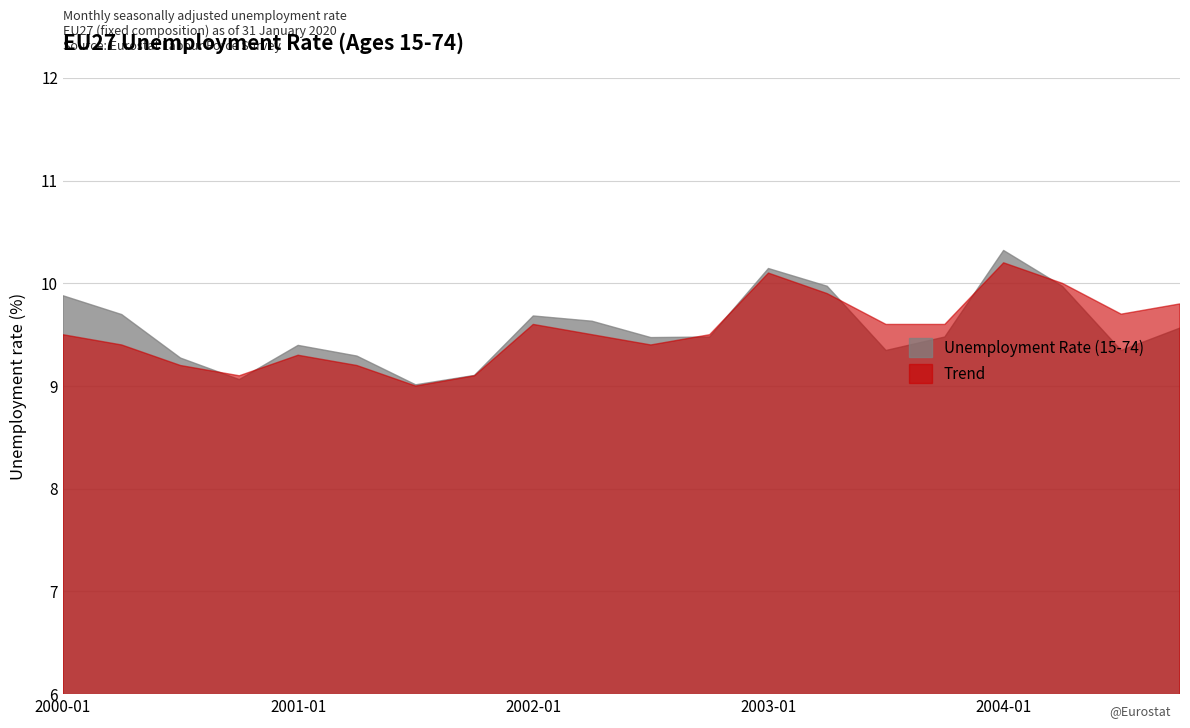

Rank the series by their average value, from lowest to highest.

Trend, Unemployment Rate (15-74)